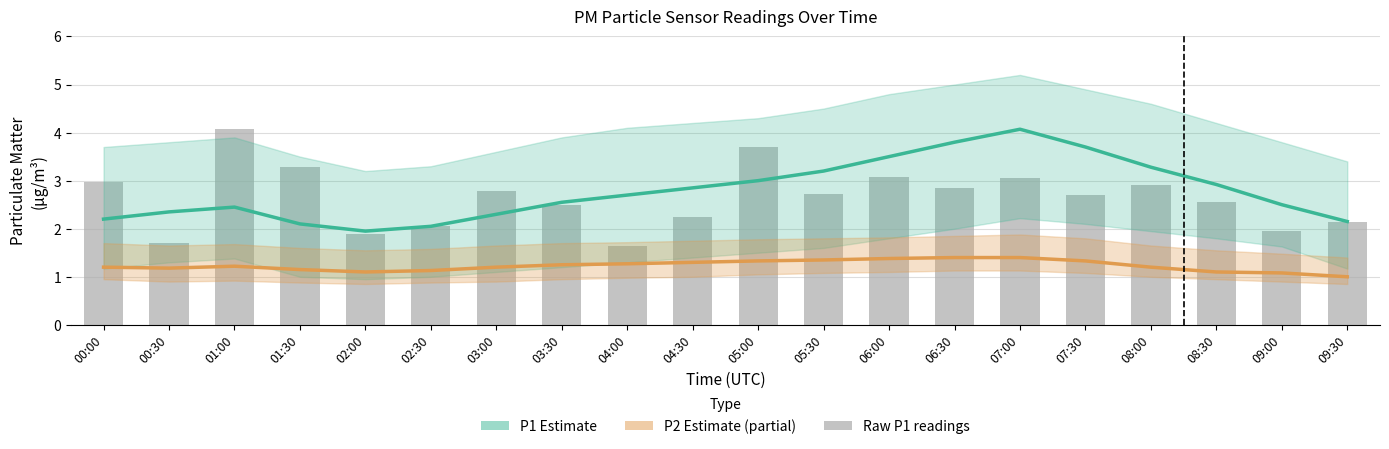

What position from the right is 09:00?

2